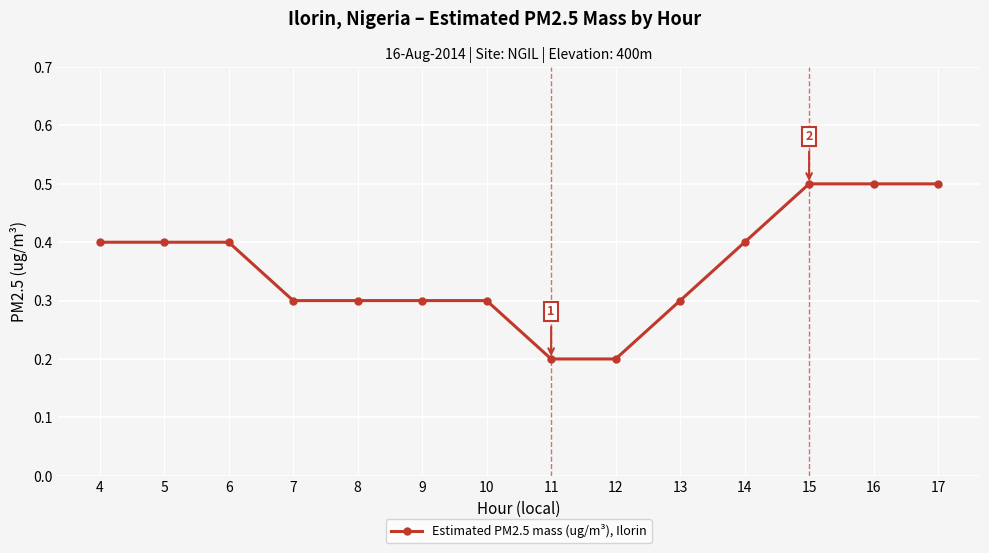

Reading left to right, transcribe all the data shown in this chart.

0.4	0.4	0.4	0.3	0.3	0.3	0.3	0.2	0.2	0.3	0.4	0.5	0.5	0.5